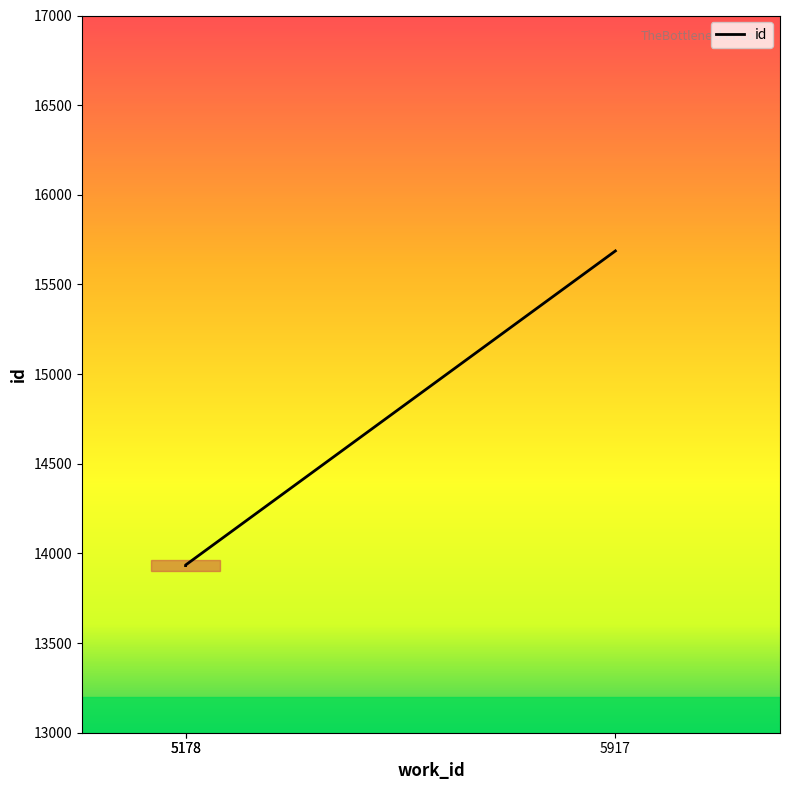

The value at 5178 is 24151. True or false?

False